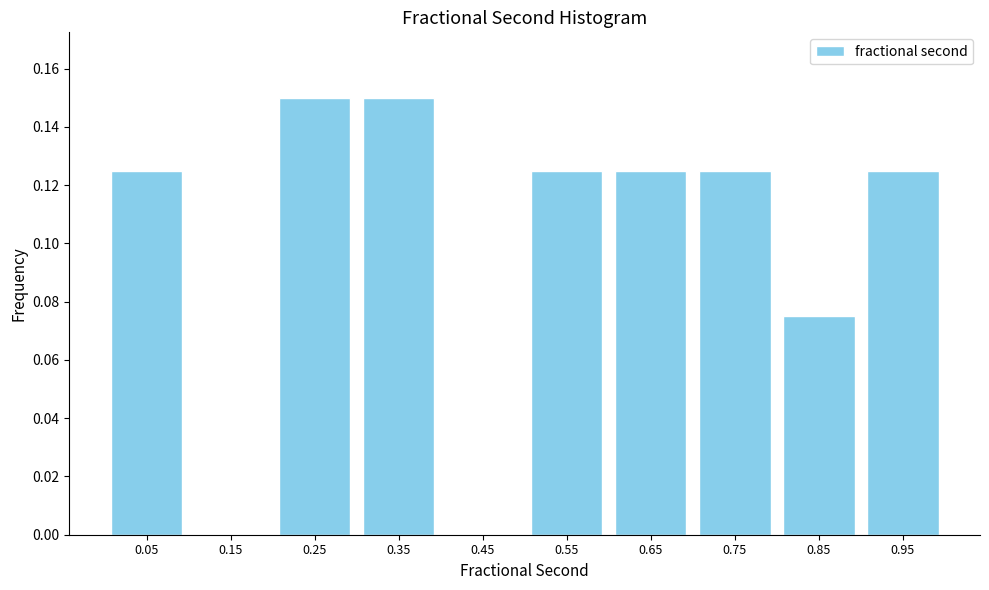

Reading left to right, list every bar in this chart as the range it spans on the x-axis followed by its height. The values are not printed on the chart, so give them approximately, as read against the axis.

0.0 to 0.1: 0.126
0.1 to 0.2: 0
0.2 to 0.3: 0.150
0.3 to 0.4: 0.150
0.4 to 0.5: 0
0.5 to 0.6: 0.126
0.6 to 0.7: 0.126
0.7 to 0.8: 0.126
0.8 to 0.9: 0.076
0.9 to 1.0: 0.126